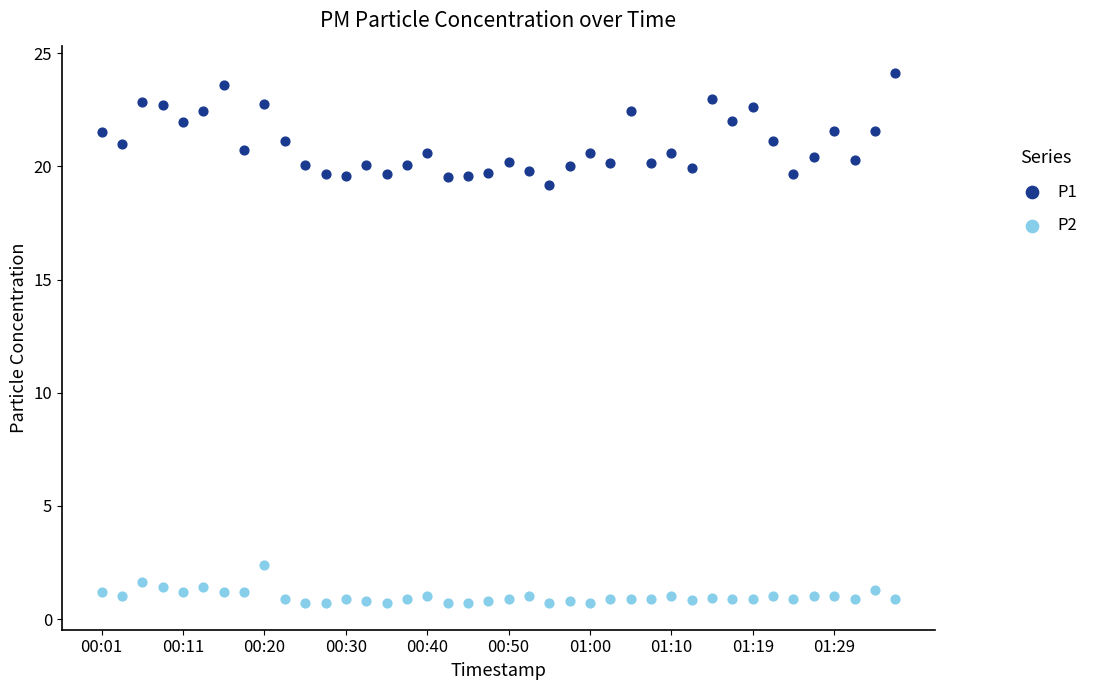

Which series has the largest Y range (max minus min)?

P1